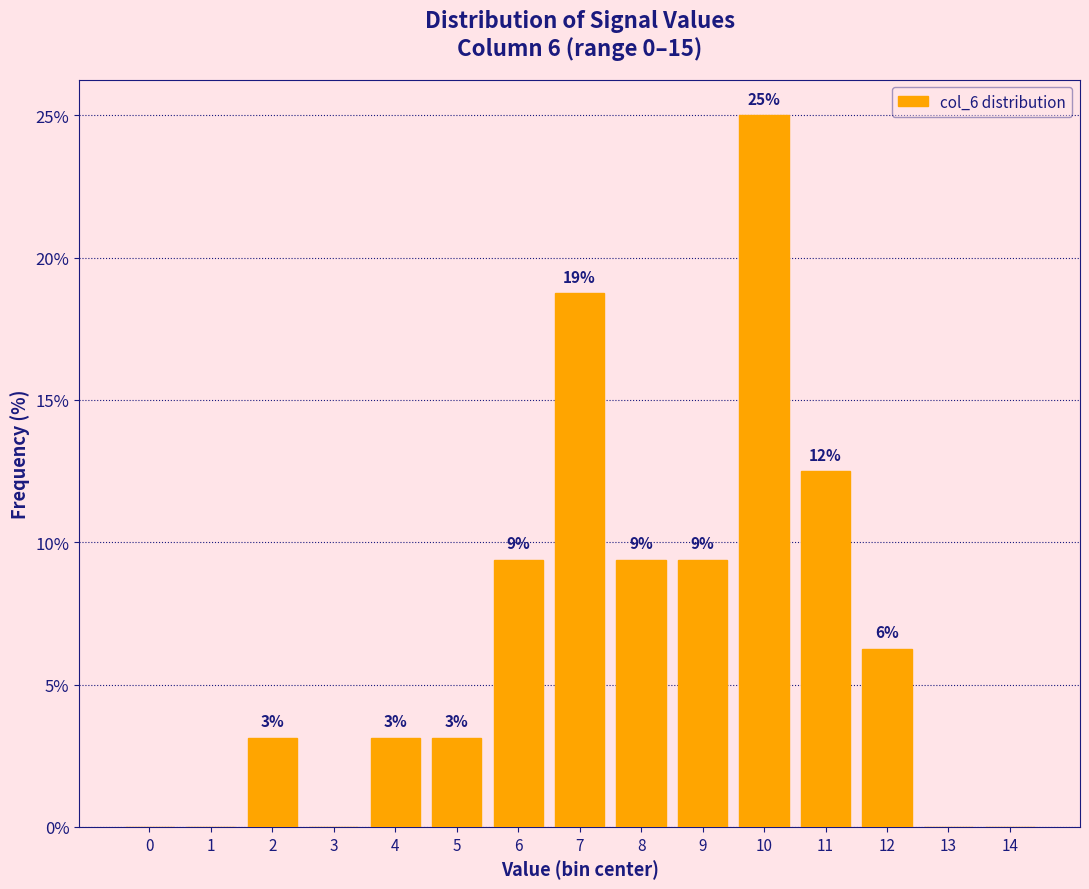

Are the bars horizontal?

No